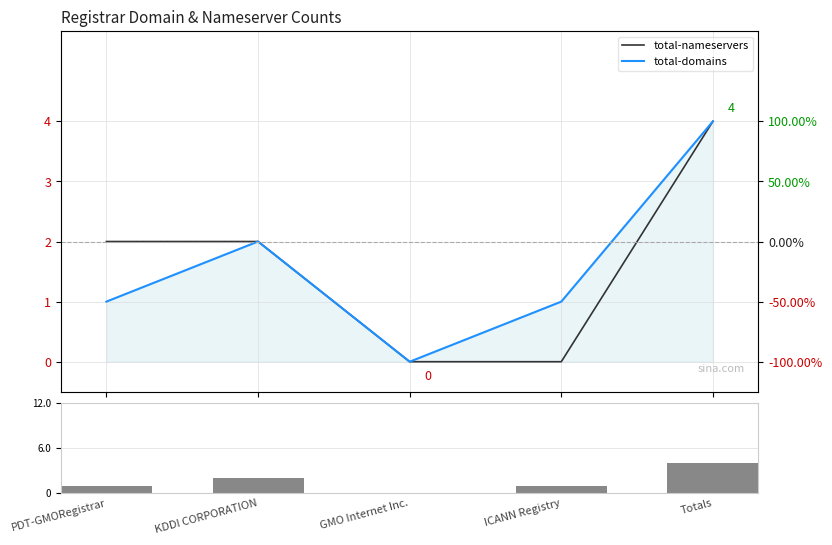

Which category has the lowest value across all series?

GMO Internet Inc.